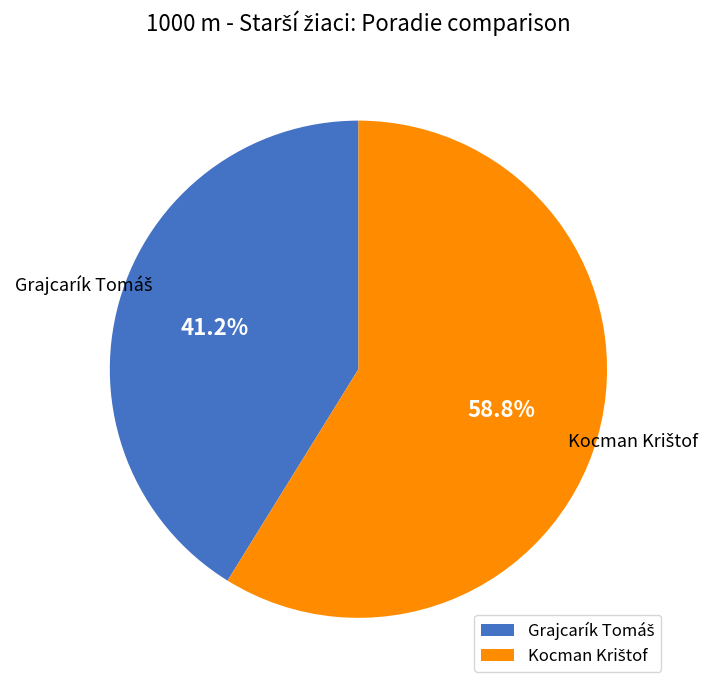

Is there any slice that represents more than half of the pie?

Yes